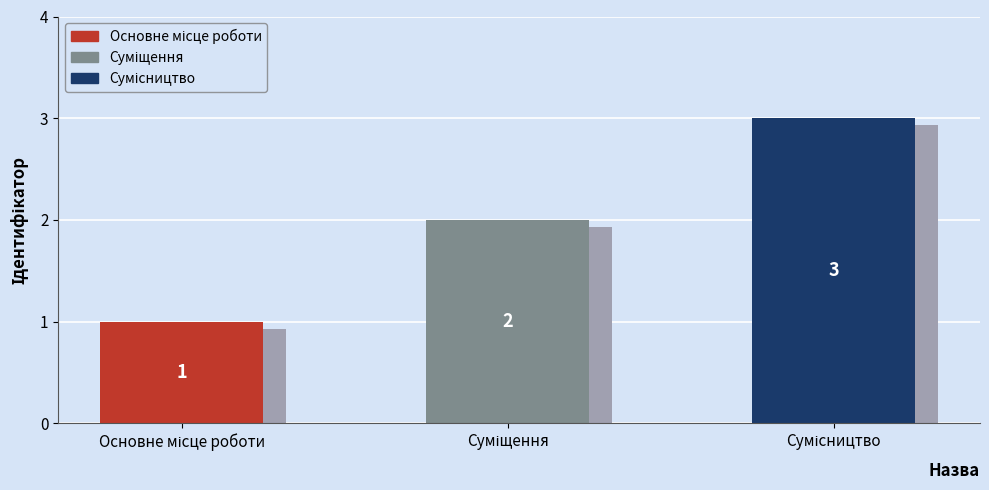

Reading left to right, what are all the values shown in this chart?

Основне місце роботи=1	Суміщення=2	Сумісництво=3